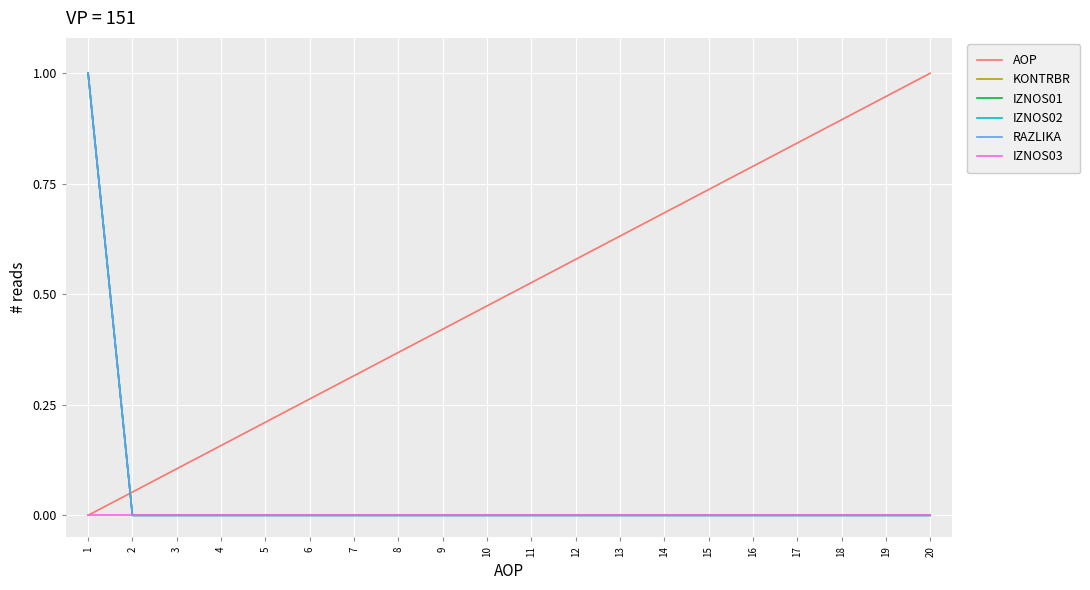

Reading left to right, transcribe all the data shown in this chart.

AOP: 1=0.0	2=0.1	3=0.1	4=0.2	5=0.2	6=0.3	7=0.3	8=0.4	9=0.4	10=0.5	11=0.5	12=0.6	13=0.6	14=0.7	15=0.7	16=0.8	17=0.8	18=0.9	19=0.9	20=1.0
KONTRBR: 1=1.0	2=0.0	3=0.0	4=0.0	5=0.0	6=0.0	7=0.0	8=0.0	9=0.0	10=0.0	11=0.0	12=0.0	13=0.0	14=0.0	15=0.0	16=0.0	17=0.0	18=0.0	19=0.0	20=0.0
IZNOS01: 1=1.0	2=0.0	3=0.0	4=0.0	5=0.0	6=0.0	7=0.0	8=0.0	9=0.0	10=0.0	11=0.0	12=0.0	13=0.0	14=0.0	15=0.0	16=0.0	17=0.0	18=0.0	19=0.0	20=0.0
IZNOS02: 1=1.0	2=0.0	3=0.0	4=0.0	5=0.0	6=0.0	7=0.0	8=0.0	9=0.0	10=0.0	11=0.0	12=0.0	13=0.0	14=0.0	15=0.0	16=0.0	17=0.0	18=0.0	19=0.0	20=0.0
RAZLIKA: 1=1.0	2=0.0	3=0.0	4=0.0	5=0.0	6=0.0	7=0.0	8=0.0	9=0.0	10=0.0	11=0.0	12=0.0	13=0.0	14=0.0	15=0.0	16=0.0	17=0.0	18=0.0	19=0.0	20=0.0
IZNOS03: 1=0.0	2=0.0	3=0.0	4=0.0	5=0.0	6=0.0	7=0.0	8=0.0	9=0.0	10=0.0	11=0.0	12=0.0	13=0.0	14=0.0	15=0.0	16=0.0	17=0.0	18=0.0	19=0.0	20=0.0